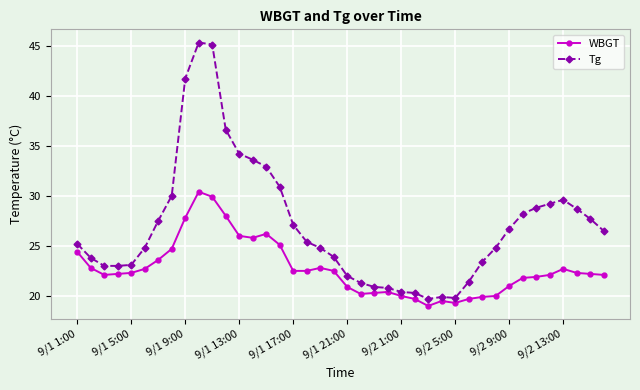

What is the sum of all Tg values?

1082.0